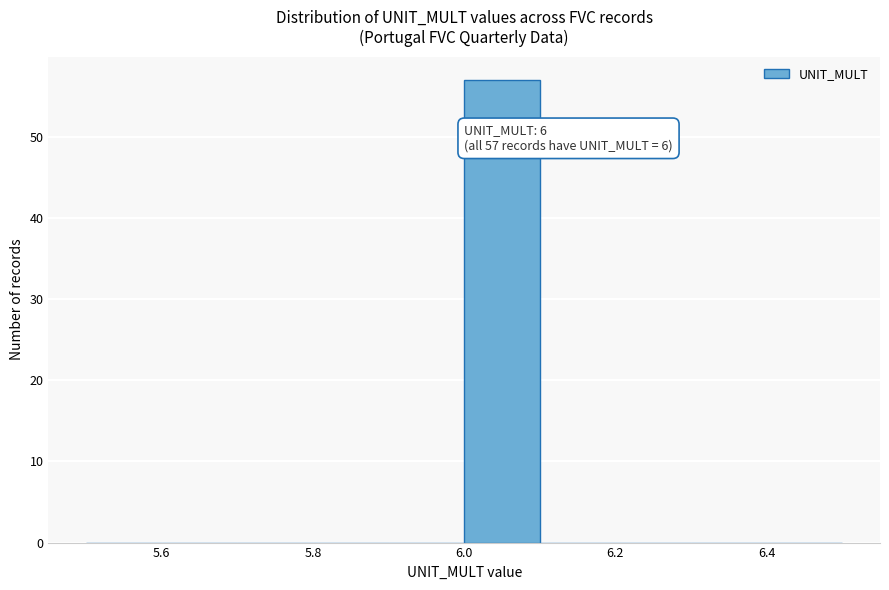

Which range on the x-axis has the tallest bar?

6.0 to 6.1